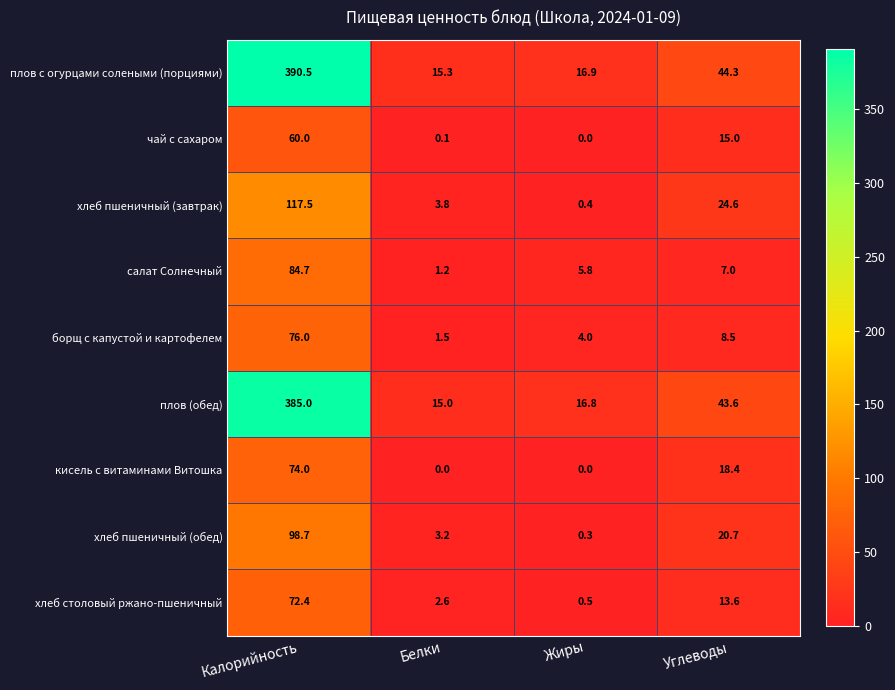

The value of хлеб пшеничный (завтрак) at Калорийность is 33.8. True or false?

False